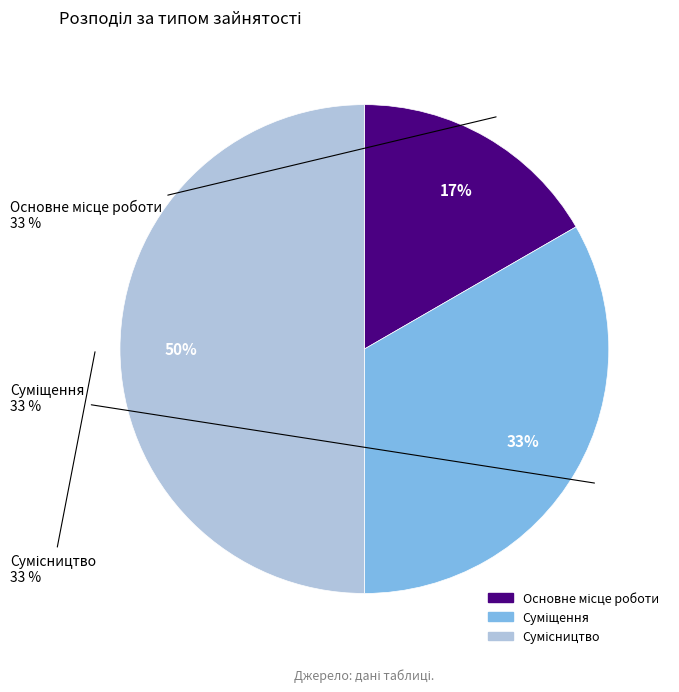

What percentage do Суміщення and Сумісництво together represent?

83.3%